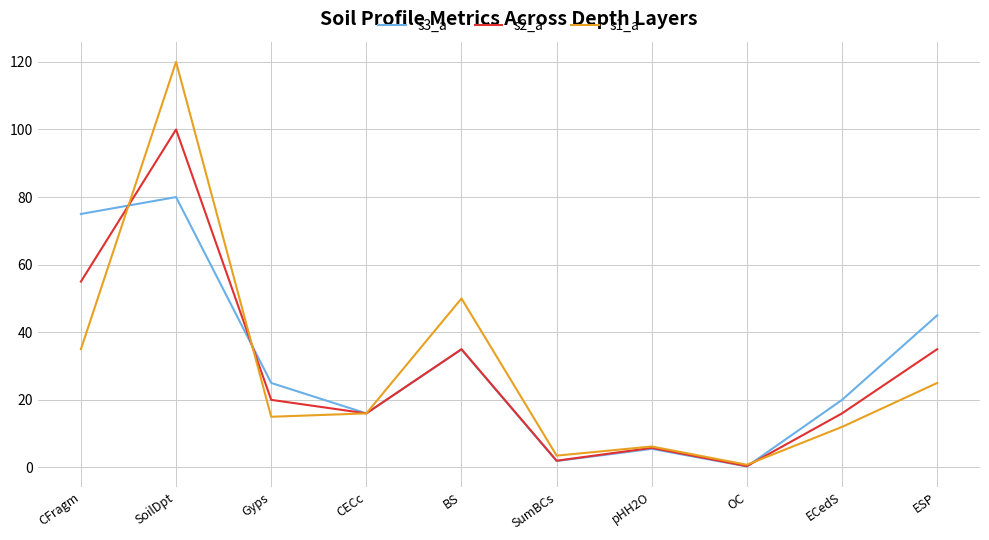

At which label does s1_a reach its peak?

SoilDpt